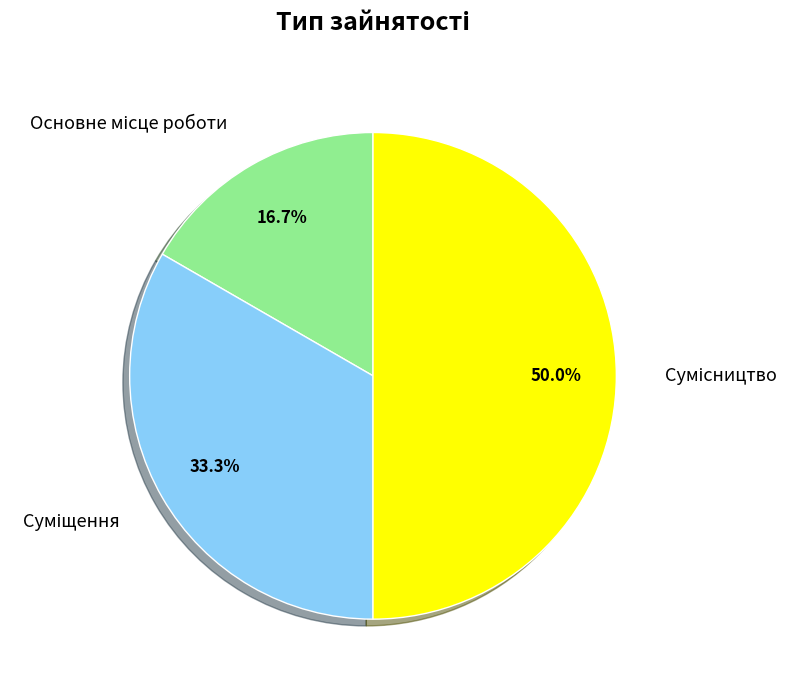

Count the number of slices in the pie.

3